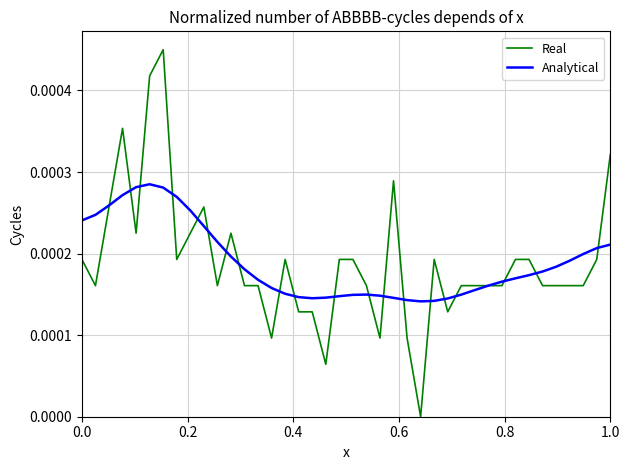

List the series in order of their peak value, lowest first.

Analytical, Real